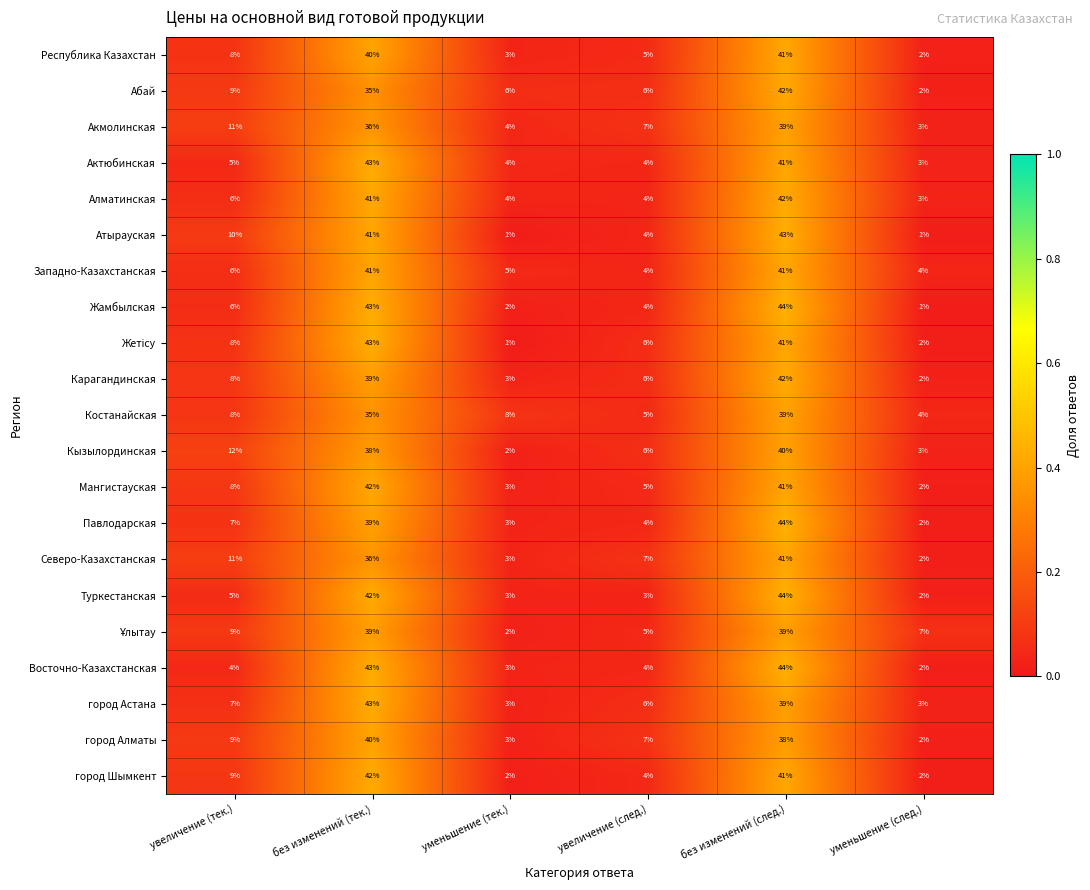

What is the total value across all series at без изменений (след.)?

866